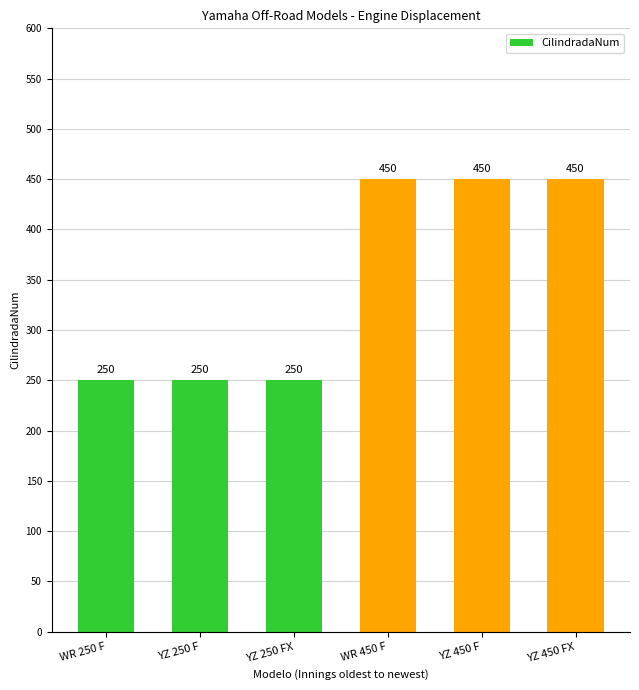

What is the change in value from YZ 250 F to YZ 450 F?

+200